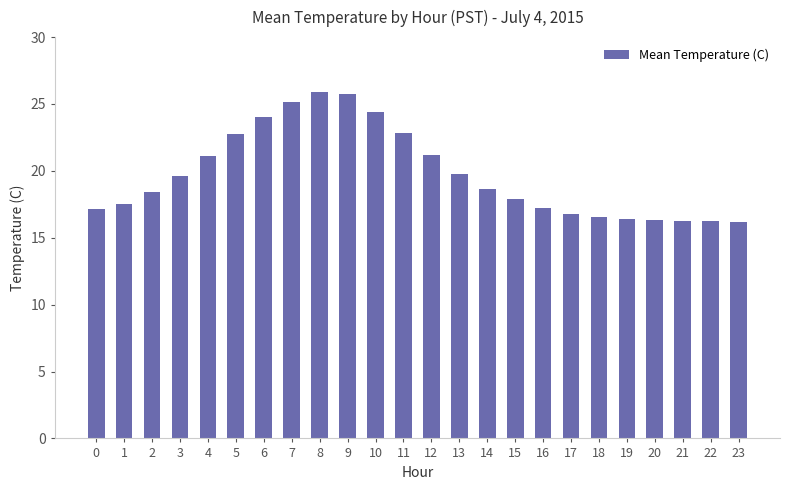

Count the number of data series in this chart.

1